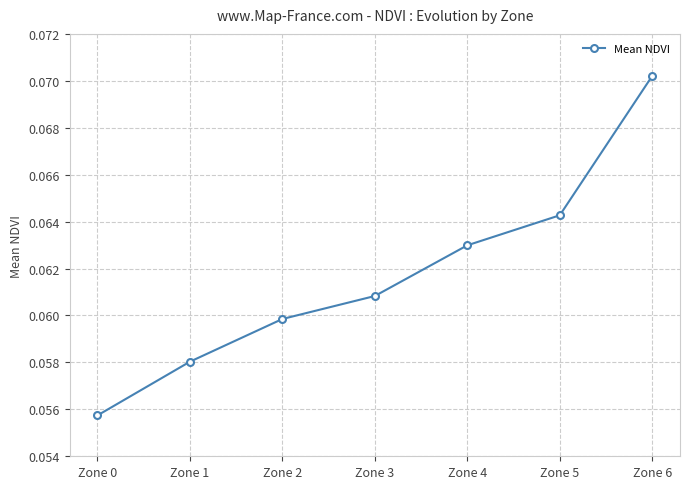

At which category does the chart reach its minimum across all series?

Zone 0